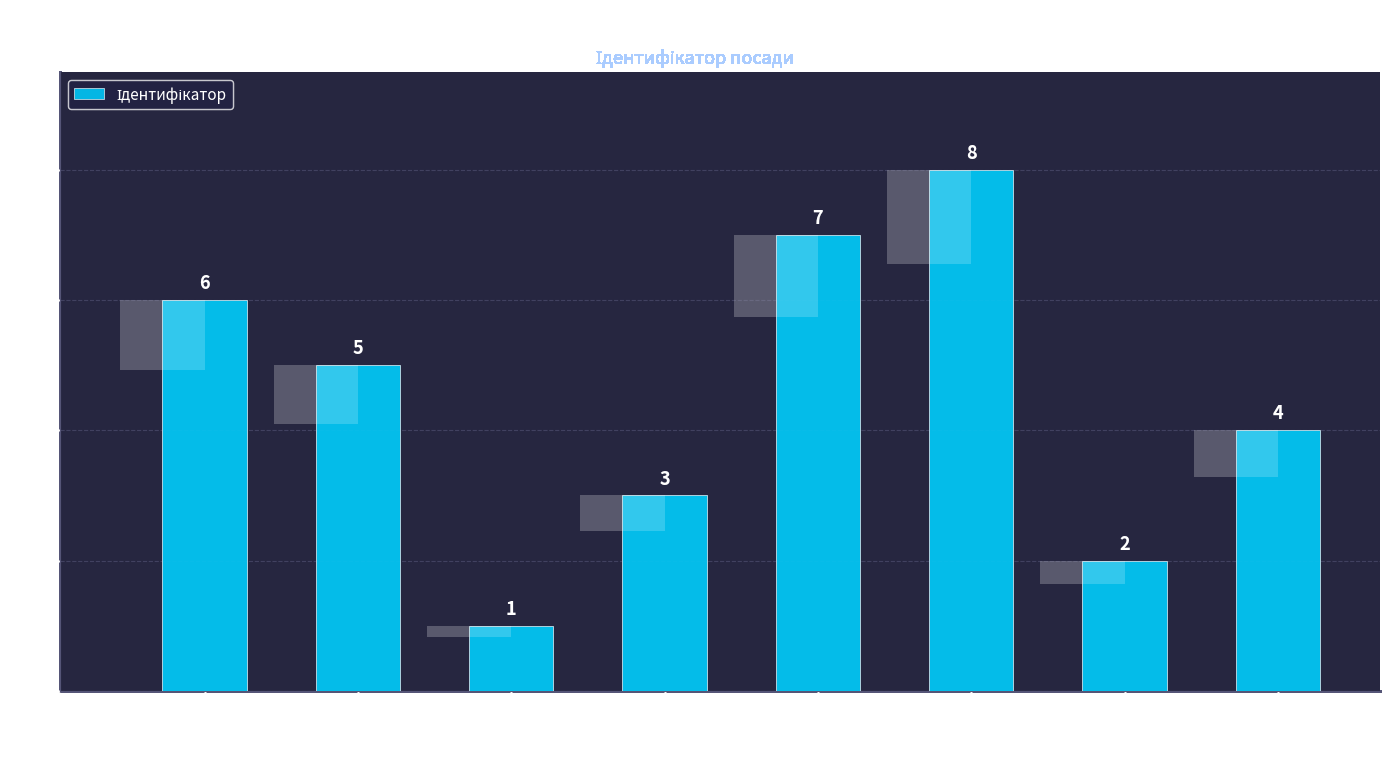

Read the value at Завідувач філією.

8